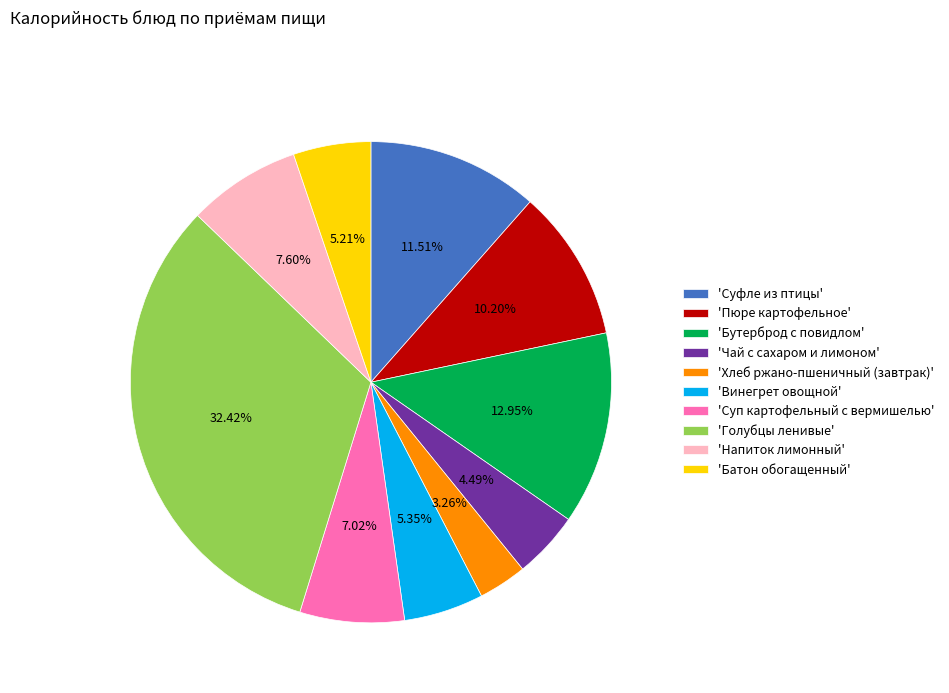

What is the ratio of the value at 'Чай с сахаром и лимоном' to the value at 'Бутерброд с повидлом'?

0.3